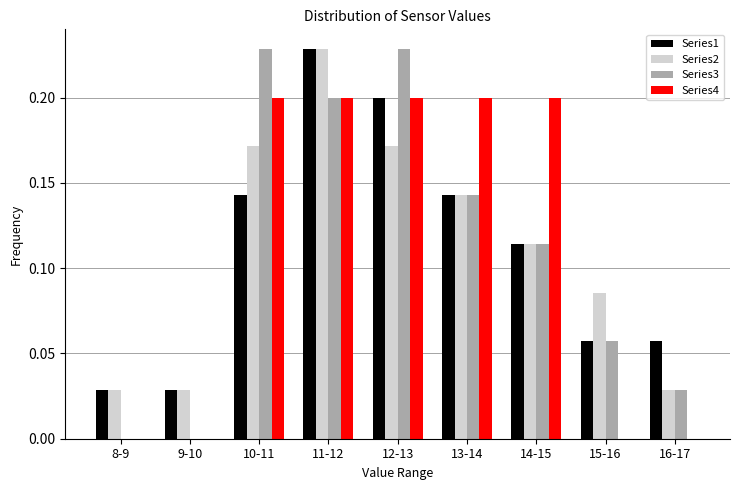

At which category is the sum across all series the highest?

11-12